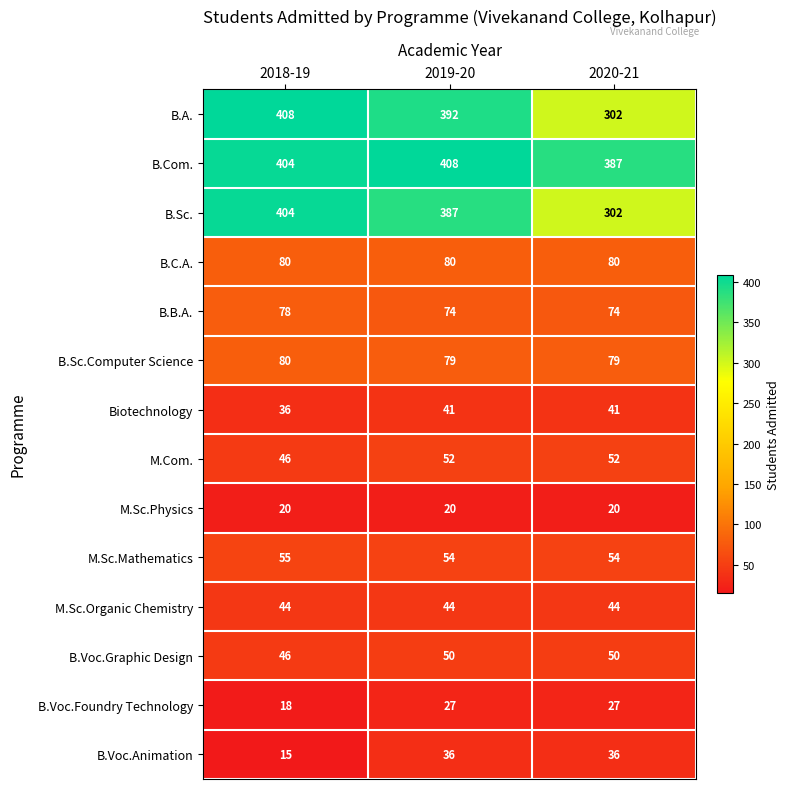

The B.A. series shows 558 at 2018-19. True or false?

False